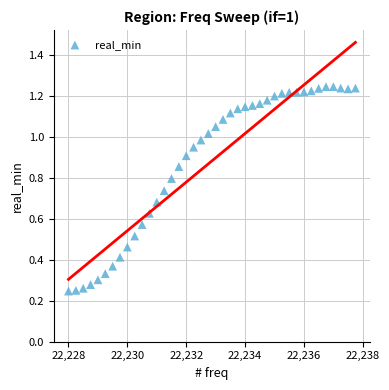

What is the range of X values (max minus min)?

9.8